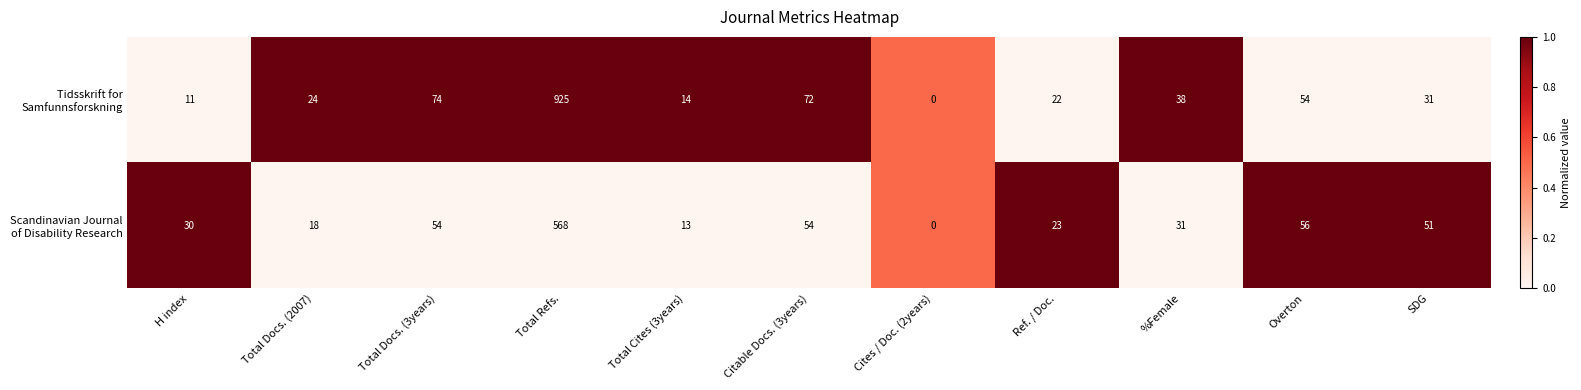

Which label corresponds to the largest value in the chart?

Total Refs.